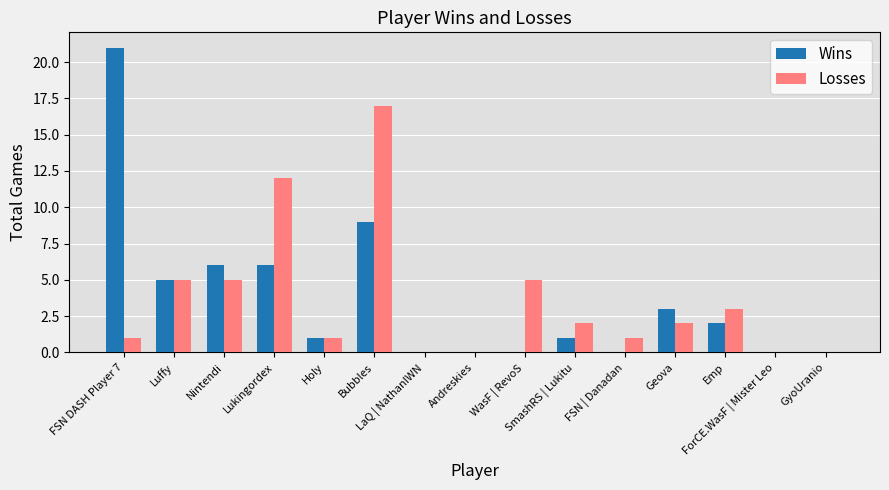

Are the bars grouped side by side (vs. stacked)?

Yes